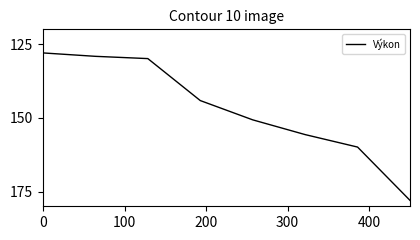

What is the sum of all values?

1175.5